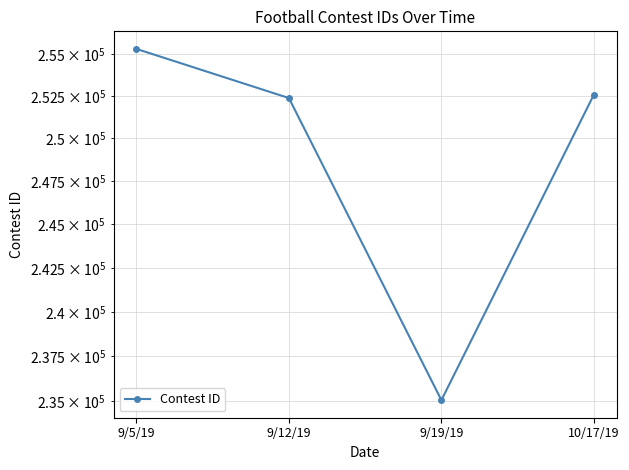

What is the change in value from 9/19/19 to 10/17/19?

+17515